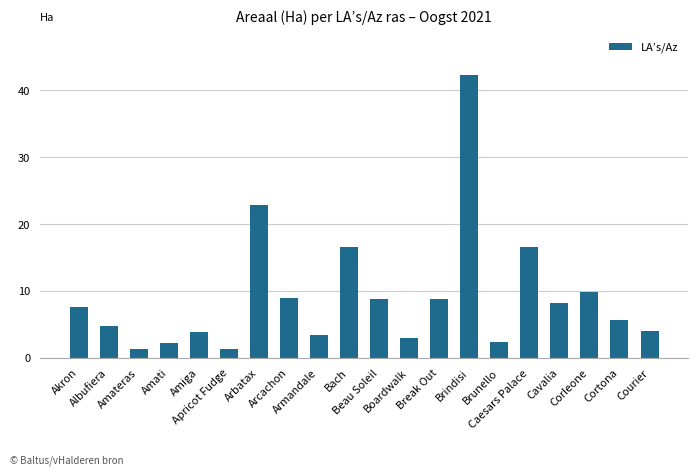

What is the average value?

9.1